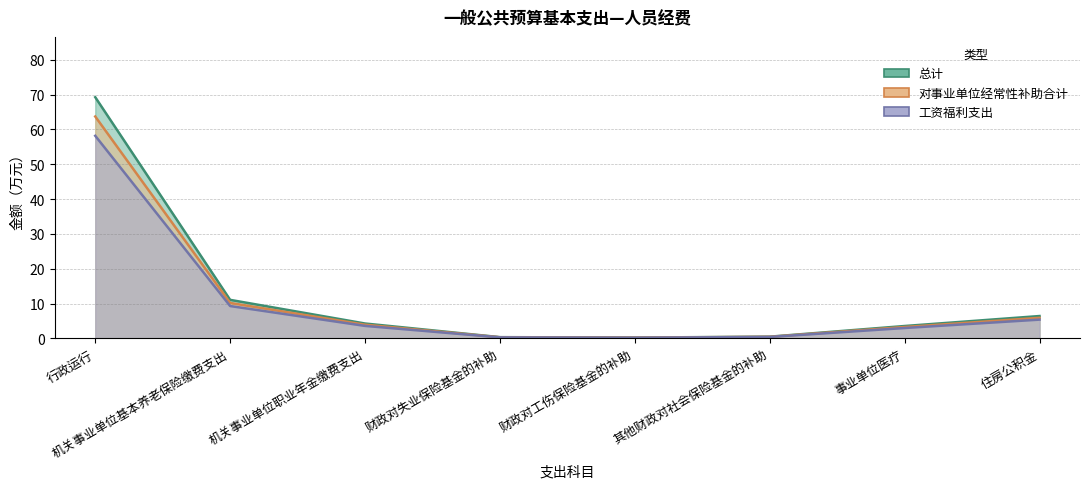

What is the difference between the highest and lowest values at 机关事业单位基本养老保险缴费支出?

1.8